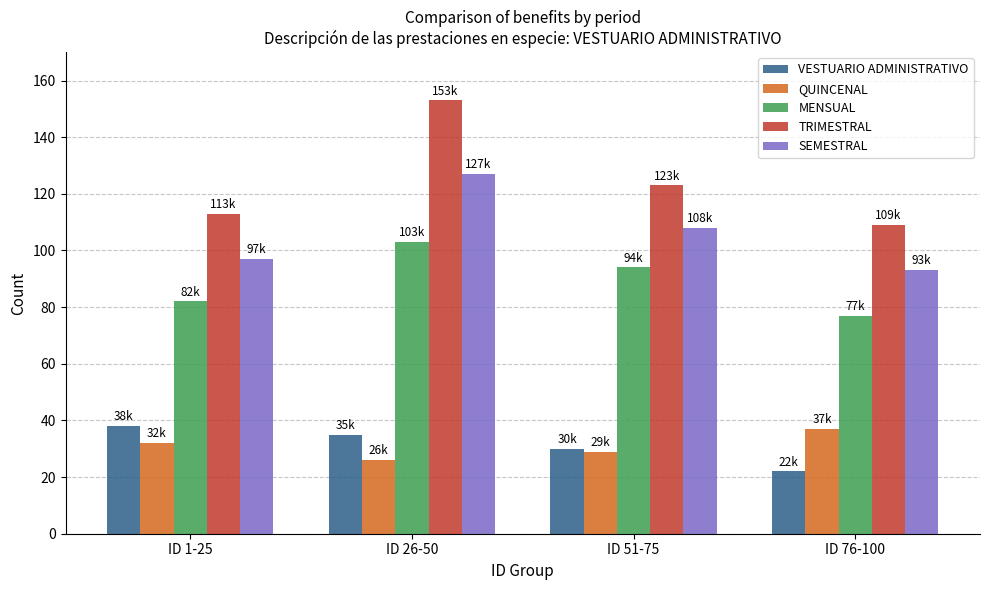

What is the minimum value shown in the chart?

22